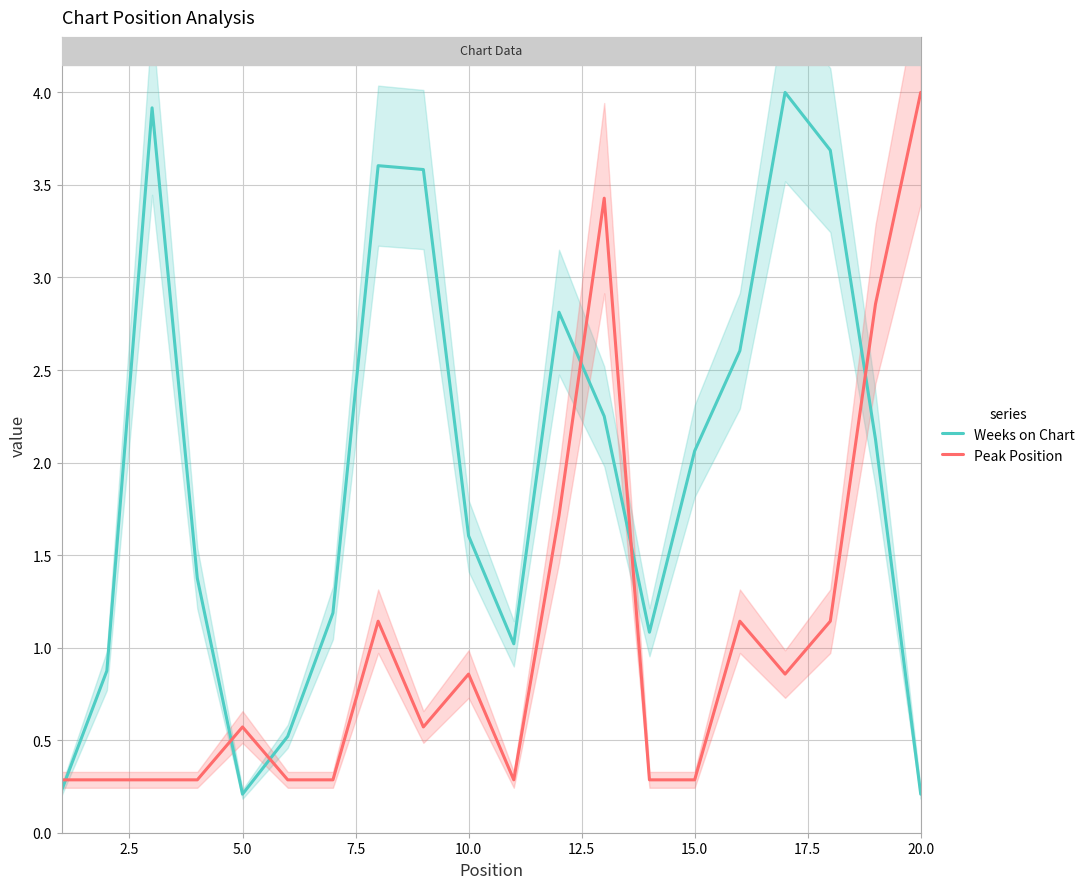

Does the chart display data point markers on the line(s)?

No